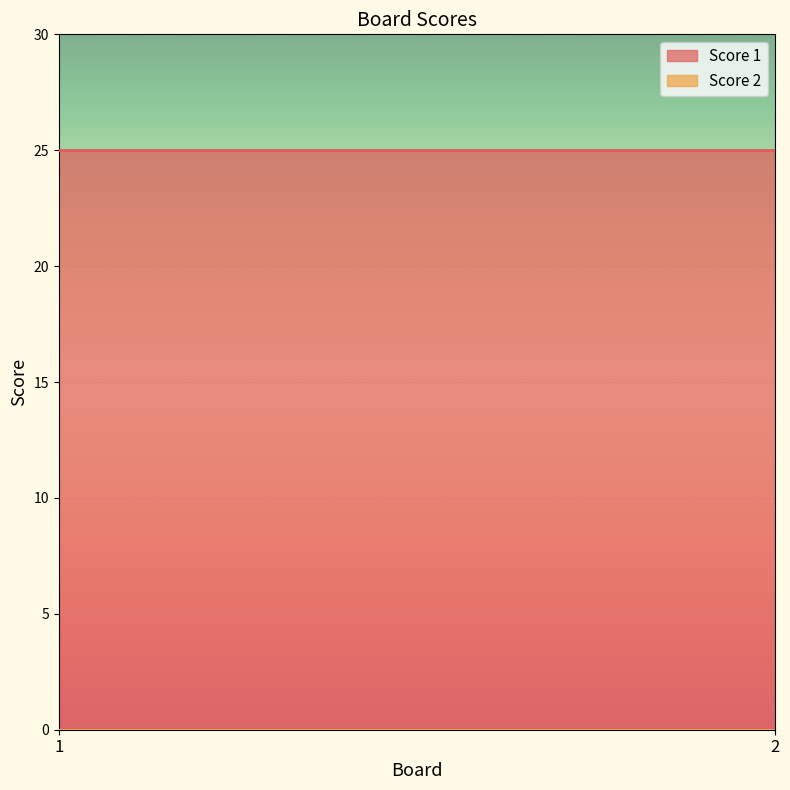

Rank the series at 1 from highest to lowest value.

Score 1, Score 2